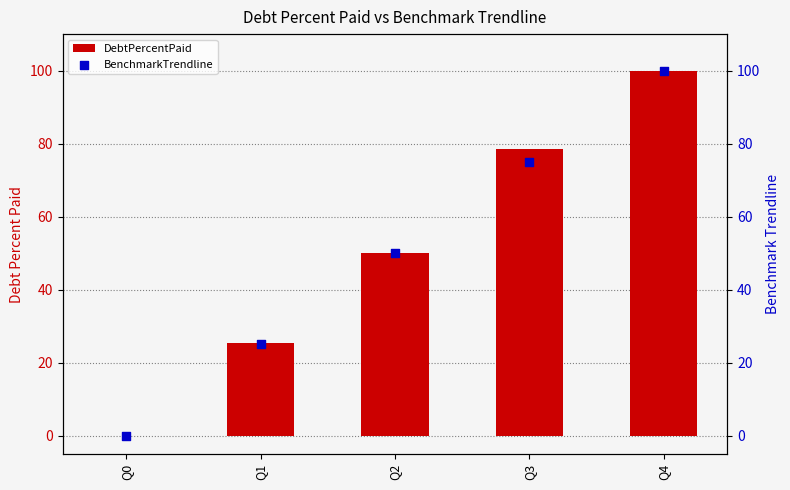

Is the value of DebtPercentPaid at Q3 greater than the value of BenchmarkTrendline at Q4?

No